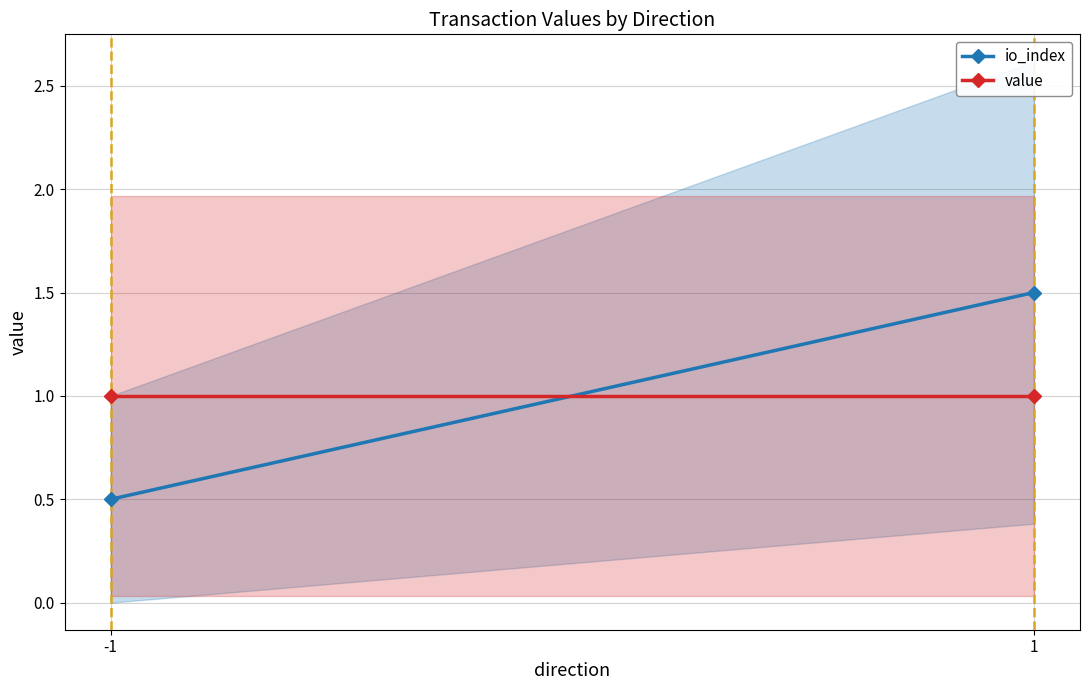

Read the io_index value at -1.

0.5